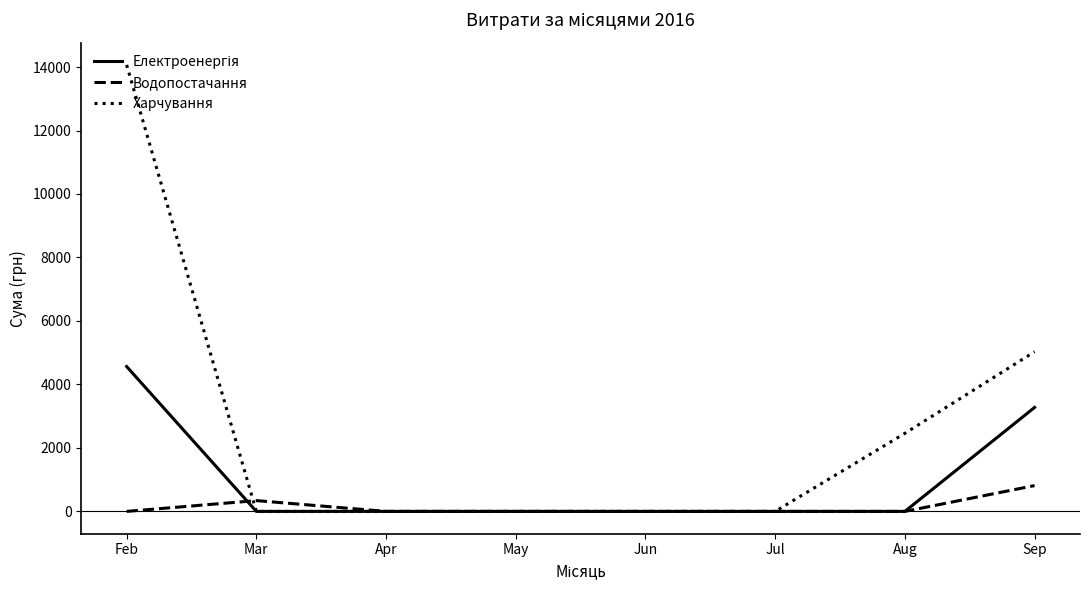

What is the greatest value displayed?

14067.1